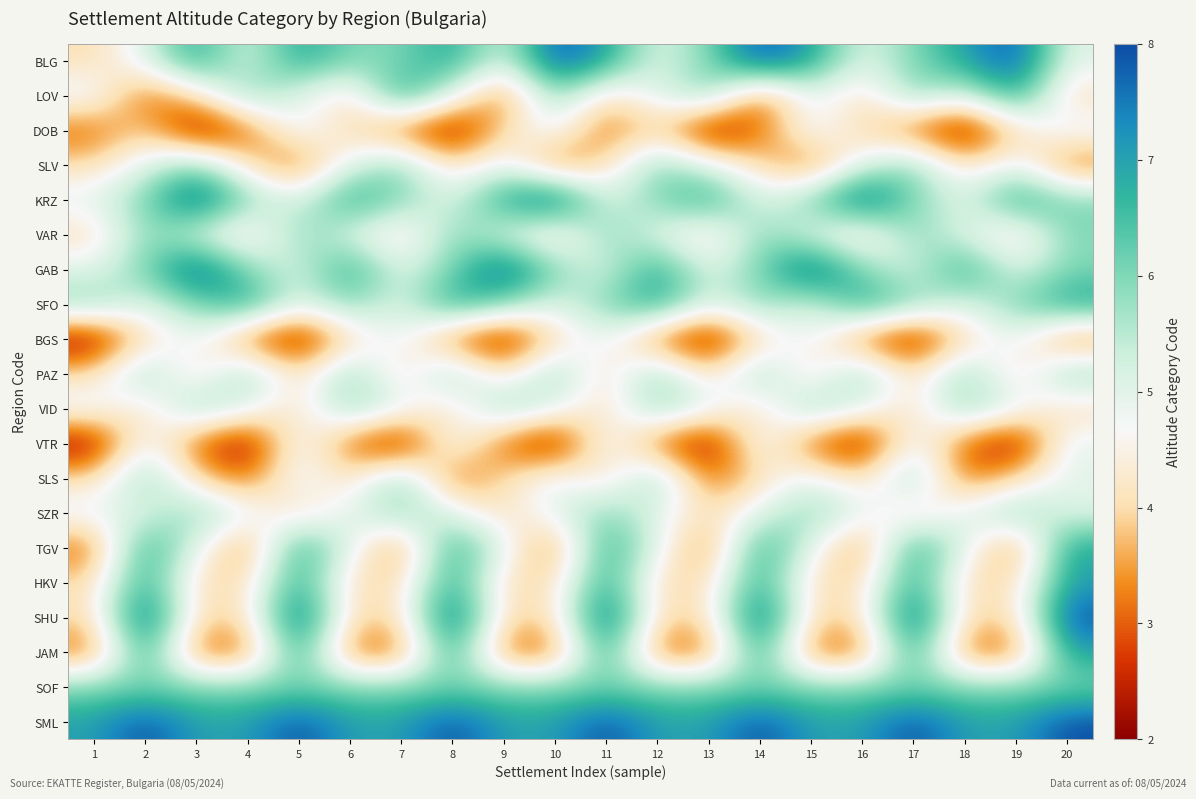

Reading left to right, extract all data points from this chart.

BLG: 1=4	2=5	3=7	4=5	5=7	6=6	7=6	8=7	9=5	10=8	11=7	12=5	13=6	14=8	15=7	16=5	17=6	18=7	19=8	20=5
LOV: 1=5	2=3	3=4	4=6	5=5	6=4	7=7	8=5	9=3	10=6	11=4	12=5	13=6	14=3	15=5	16=4	17=6	18=5	19=7	20=4
DOB: 1=3	2=4	3=2	4=3	5=5	6=4	7=3	8=2	9=4	10=5	11=3	12=4	13=2	14=3	15=5	16=4	17=3	18=2	19=4	20=5
SLV: 1=4	2=5	3=6	4=4	5=3	6=5	7=6	8=4	9=5	10=3	11=4	12=6	13=5	14=4	15=3	16=5	17=6	18=4	19=5	20=3
KRZ: 1=5	2=6	3=8	4=6	5=5	6=7	7=6	8=5	9=7	10=8	11=5	12=6	13=7	14=5	15=6	16=8	17=6	18=5	19=7	20=6
VAR: 1=4	2=6	3=5	4=4	5=6	6=5	7=4	8=6	9=5	10=4	11=6	12=5	13=4	14=6	15=5	16=4	17=6	18=5	19=4	20=6
GAB: 1=5	2=6	3=8	4=6	5=5	6=7	7=5	8=6	9=8	10=6	11=5	12=7	13=5	14=6	15=8	16=6	17=5	18=7	19=5	20=6
SFO: 1=6	2=5	3=6	4=7	5=5	6=6	7=5	8=7	9=6	10=5	11=6	12=7	13=5	14=6	15=5	16=7	17=6	18=5	19=6	20=7
BGS: 1=2	2=4	3=5	4=3	5=2	6=4	7=5	8=3	9=2	10=4	11=5	12=3	13=2	14=4	15=5	16=3	17=2	18=4	19=5	20=3
PAZ: 1=4	2=6	3=4	4=6	5=4	6=6	7=4	8=6	9=4	10=6	11=4	12=6	13=4	14=6	15=4	16=6	17=4	18=6	19=4	20=6
VID: 1=5	2=4	3=6	4=5	5=4	6=6	7=5	8=4	9=6	10=5	11=4	12=6	13=5	14=4	15=6	16=5	17=4	18=6	19=5	20=4
VTR: 1=2	2=5	3=3	4=2	5=5	6=3	7=2	8=5	9=3	10=2	11=5	12=3	13=2	14=5	15=3	16=2	17=5	18=3	19=2	20=5
SLS: 1=4	2=6	3=4	4=3	5=5	6=4	7=6	8=3	9=4	10=5	11=4	12=6	13=3	14=4	15=5	16=4	17=6	18=3	19=4	20=5
SZR: 1=5	2=5	3=6	4=5	5=4	6=5	7=6	8=5	9=4	10=5	11=6	12=5	13=4	14=5	15=6	16=5	17=4	18=5	19=6	20=5
TGV: 1=3	2=7	3=5	4=3	5=7	6=5	7=3	8=7	9=5	10=3	11=7	12=5	13=3	14=7	15=5	16=3	17=7	18=5	19=3	20=7
HKV: 1=4	2=7	3=4	4=4	5=7	6=4	7=4	8=7	9=4	10=4	11=7	12=4	13=4	14=7	15=4	16=4	17=7	18=4	19=4	20=7
SHU: 1=4	2=8	3=4	4=4	5=8	6=4	7=4	8=8	9=4	10=4	11=8	12=4	13=4	14=8	15=4	16=4	17=8	18=4	19=4	20=8
JAM: 1=3	2=7	3=3	4=3	5=7	6=3	7=3	8=7	9=3	10=3	11=7	12=3	13=3	14=7	15=3	16=3	17=7	18=3	19=3	20=7
SOF: 1=6	2=6	3=6	4=6	5=6	6=6	7=6	8=6	9=6	10=6	11=6	12=6	13=6	14=6	15=6	16=6	17=6	18=6	19=6	20=6
SML: 1=7	2=8	3=7	4=7	5=8	6=7	7=7	8=8	9=7	10=7	11=8	12=7	13=7	14=8	15=7	16=7	17=8	18=7	19=7	20=8